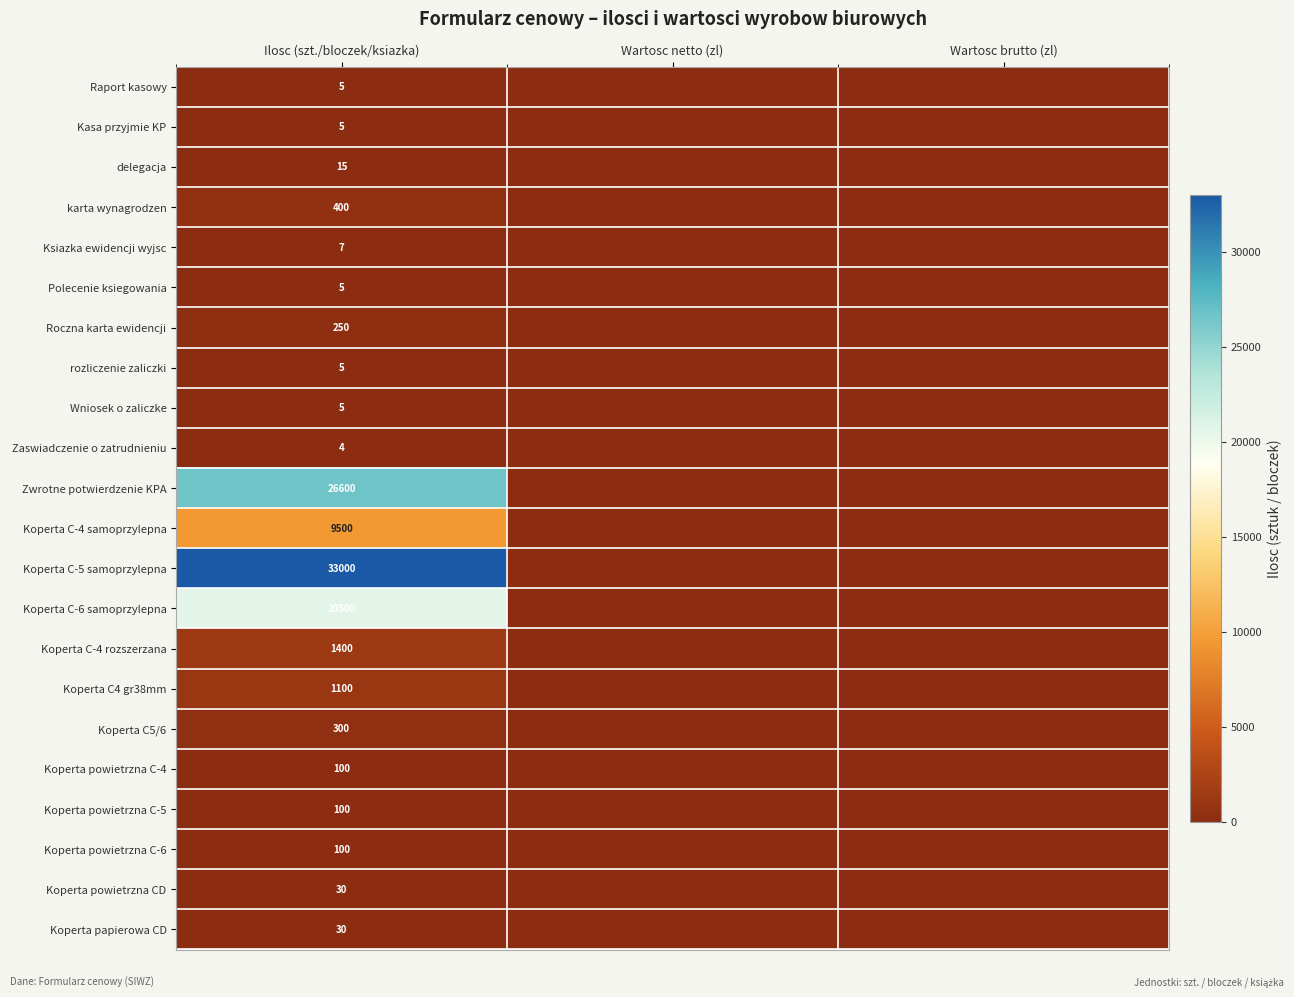

The value of Zaswiadczenie o zatrudnieniu at Ilosc (szt./bloczek/ksiazka) is 3. True or false?

False